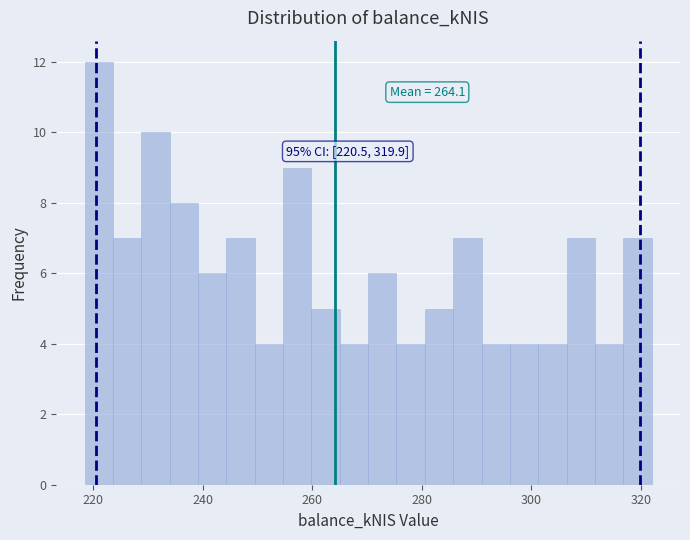

Around what value on the x-axis is the tallest bar? Give the approximate position of its centre, as read against the axis.

220